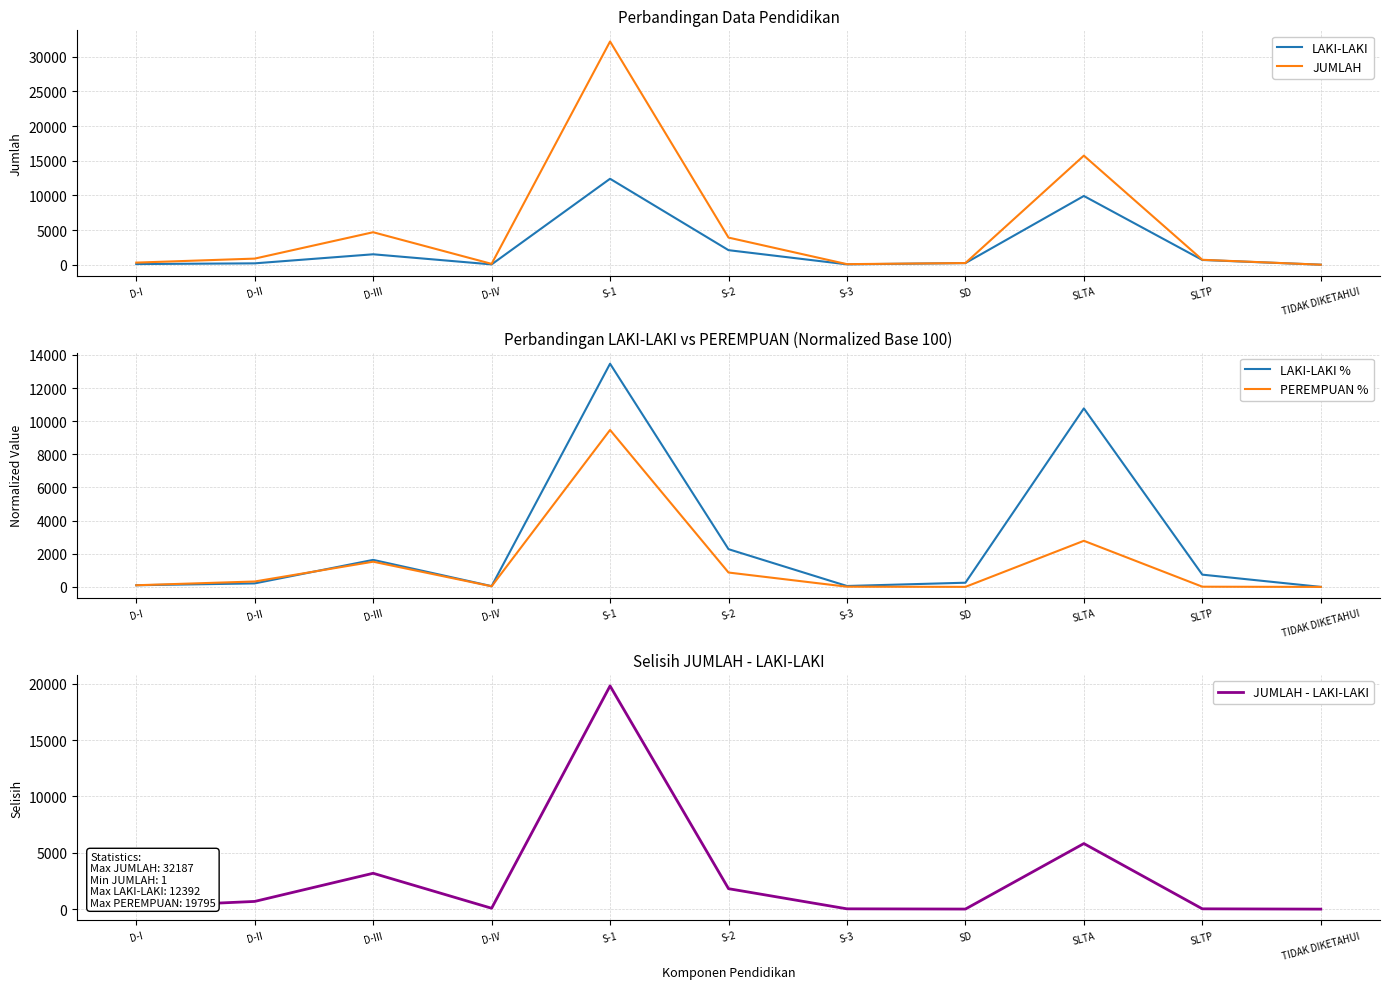

What is the total value across all series at TIDAK DIKETAHUI?

3.1